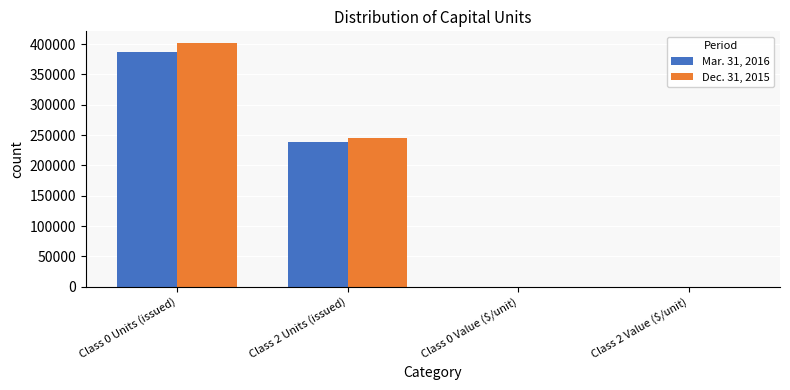

What is the sum of the Dec. 31, 2015 values at Class 0 Value ($/unit) and Class 0 Units (issued)?

401025.1